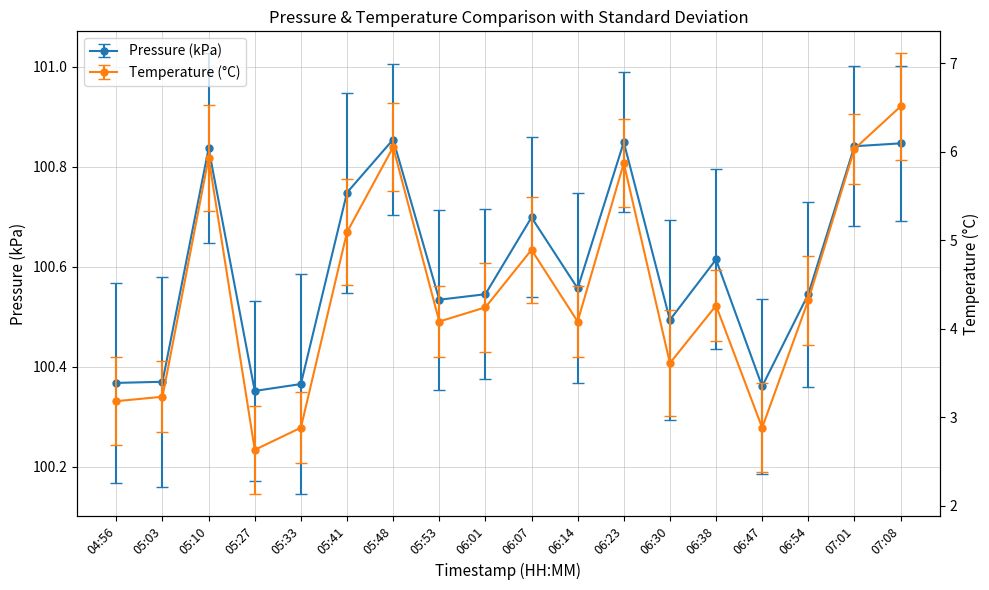

What is the total value across all series at 06:01?

104.8